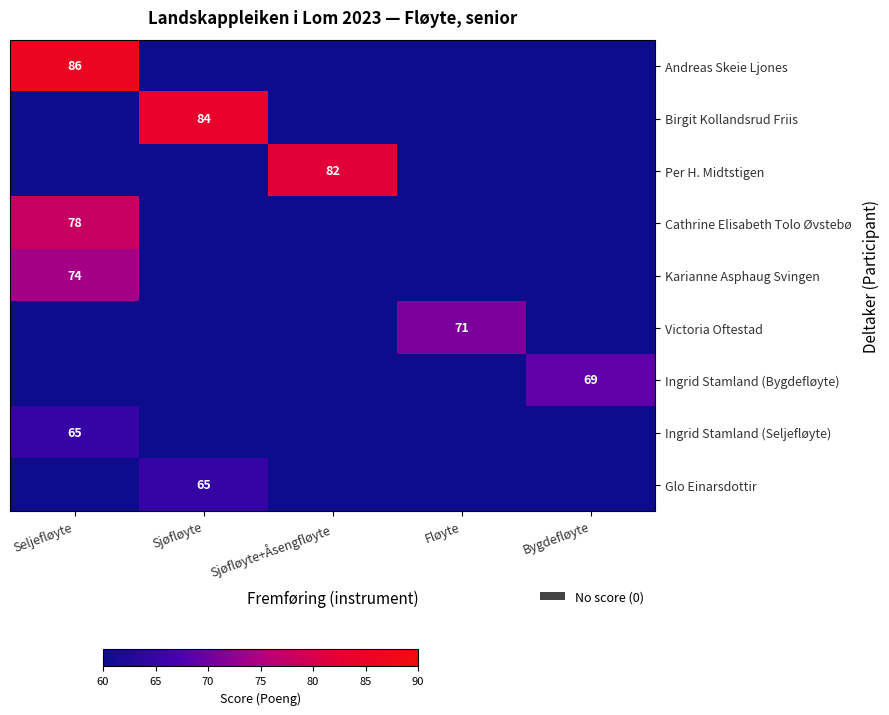

The Birgit Kollandsrud Friis series shows 36 at Sjøfløyte. True or false?

False